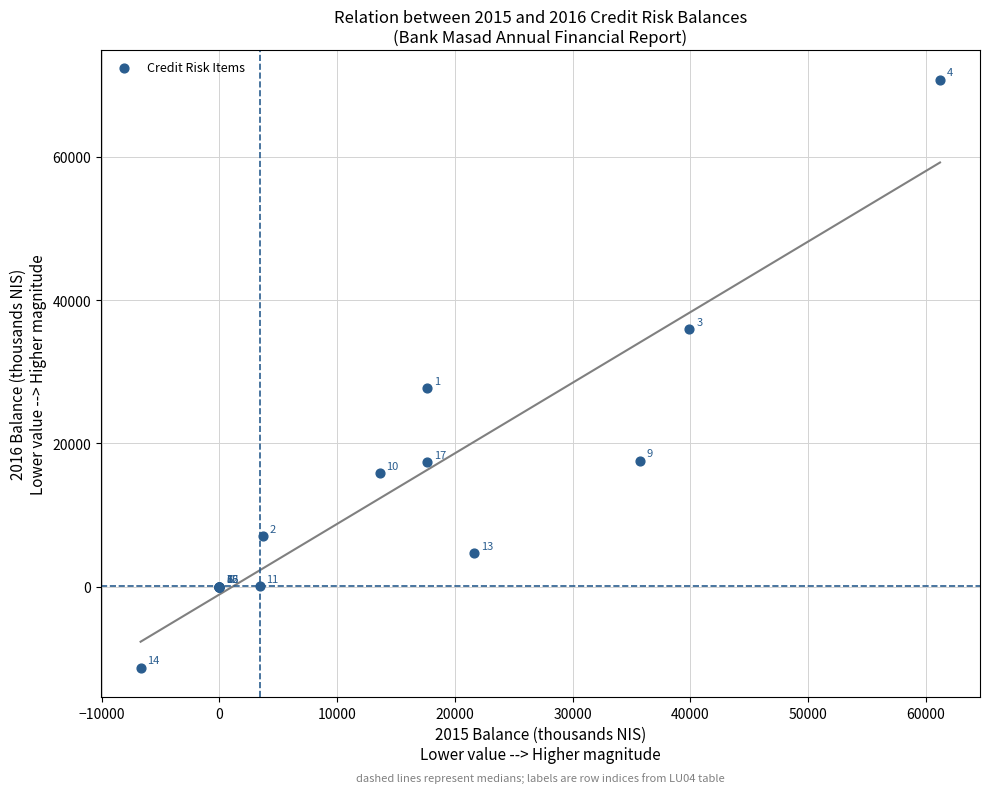

What Y value in the scatter plot is closest to 29750?

27700